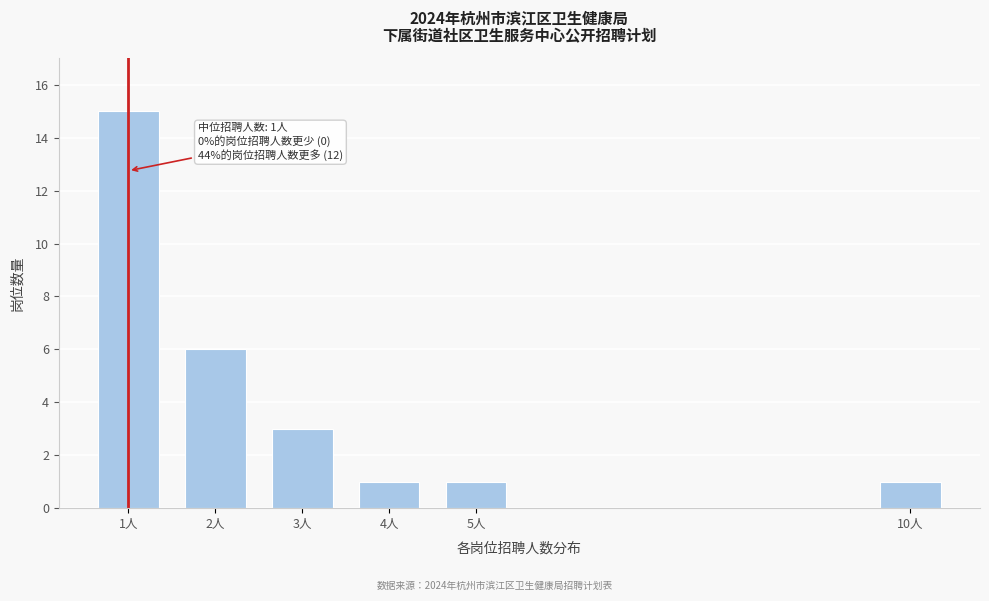

Reading left to right, transcribe all the data shown in this chart.

1人=15	2人=6	3人=3	4人=1	5人=1	10人=1